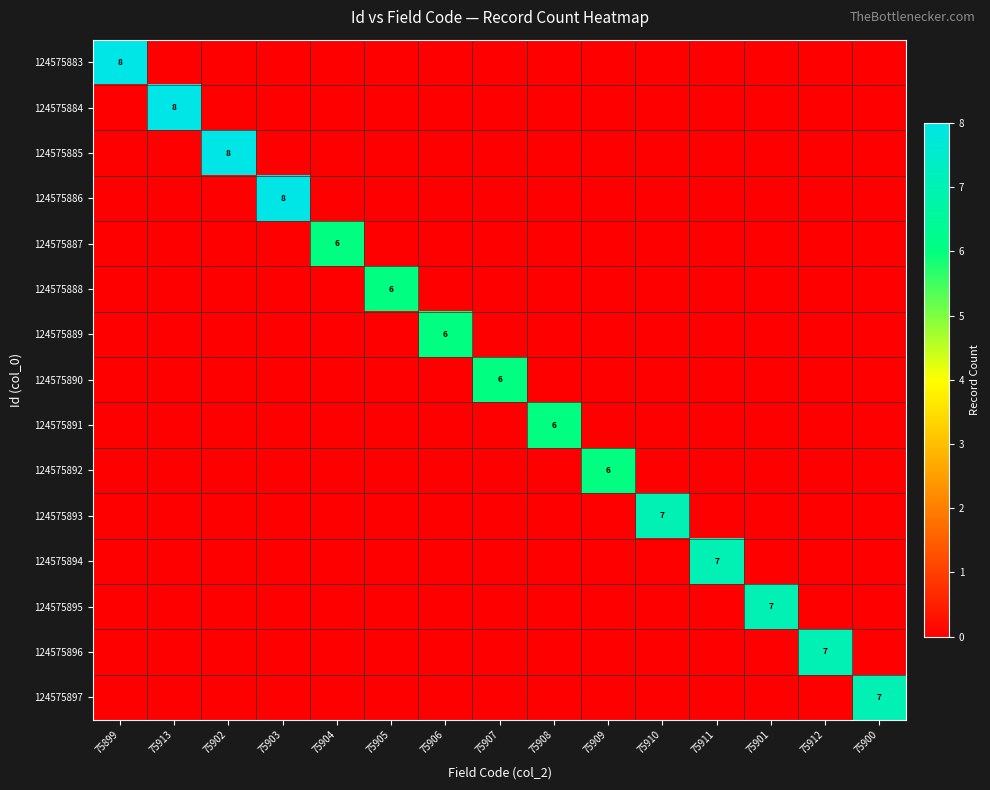

The value of 124575884 at 75913 is 8. True or false?

True